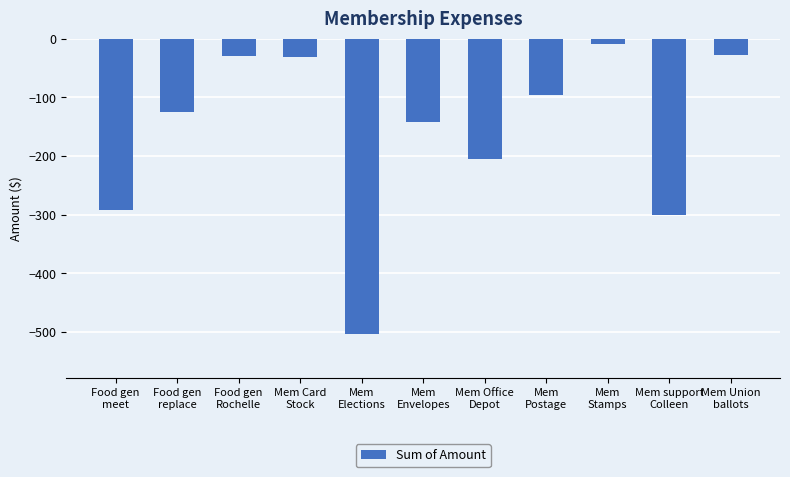

What is the value of the 2nd bar from the left?

-125.2